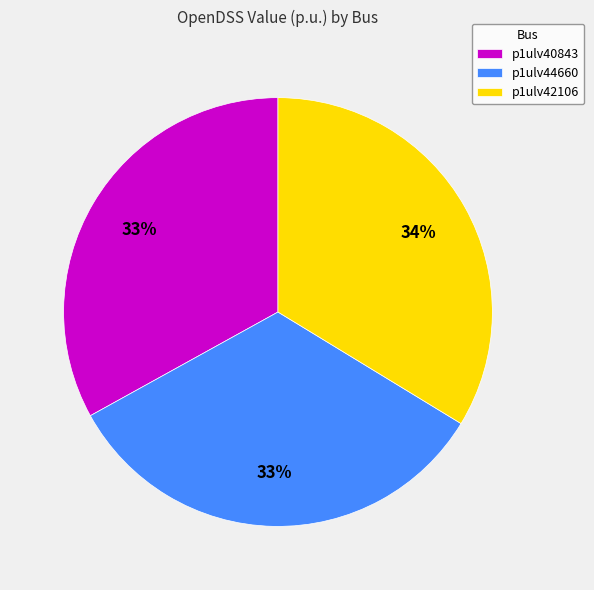

To the nearest percent, what percentage of the pie is p1ulv40843?

33%